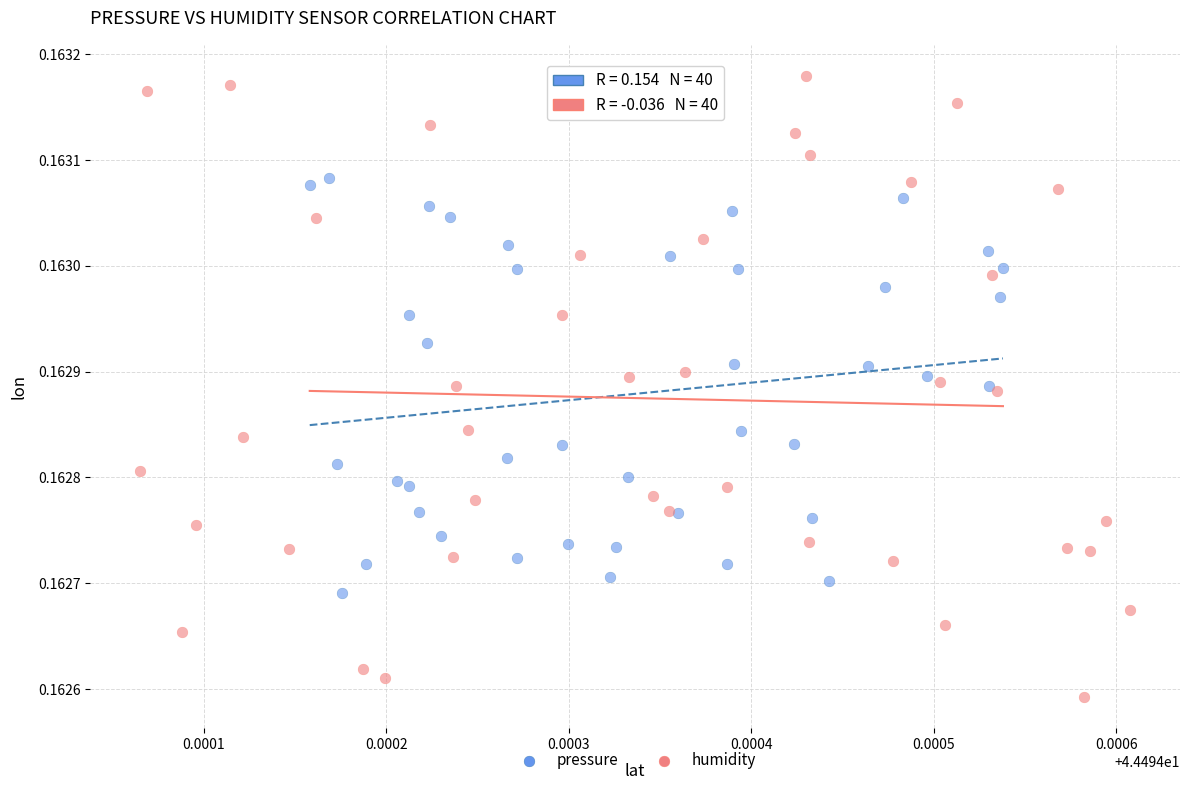

Which series has the largest Y range (max minus min)?

humidity